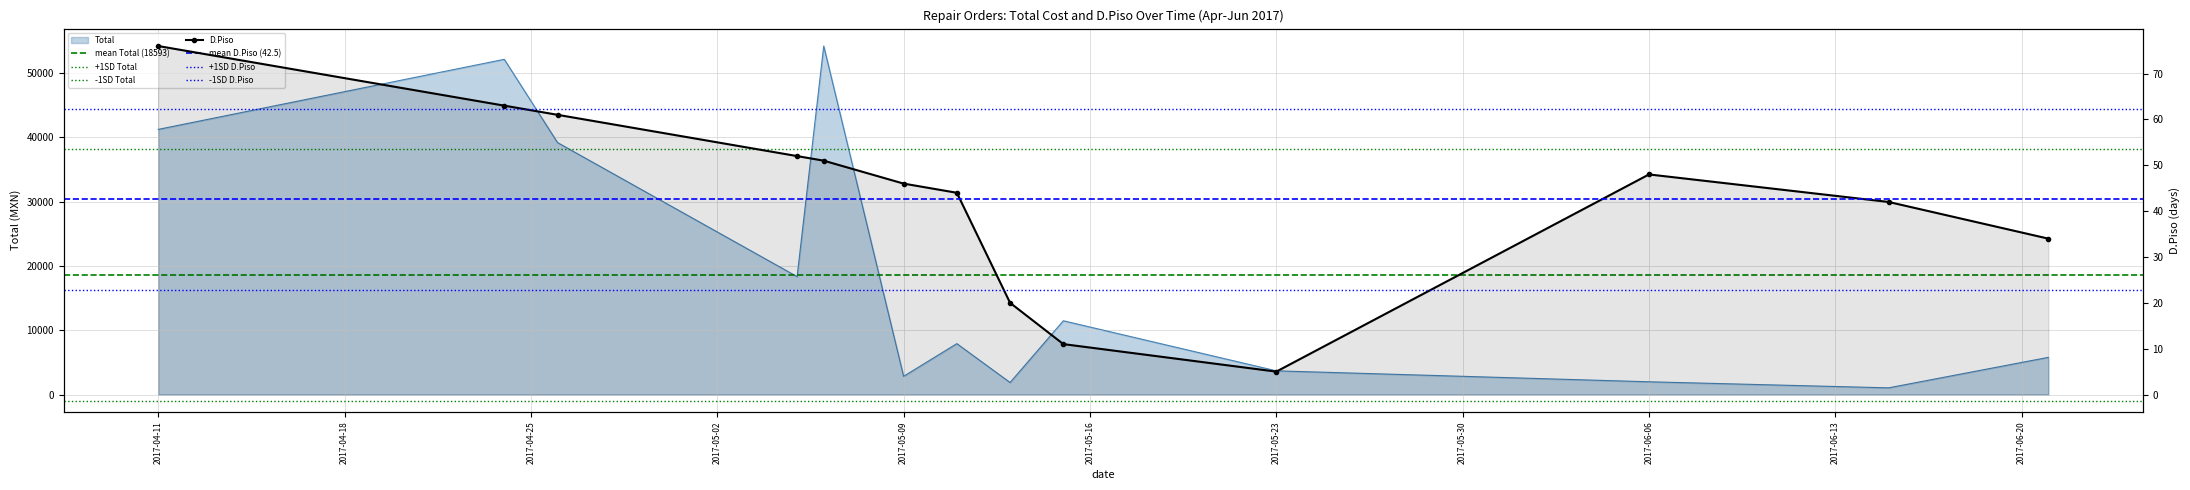

What is the smallest value displayed?

5.0